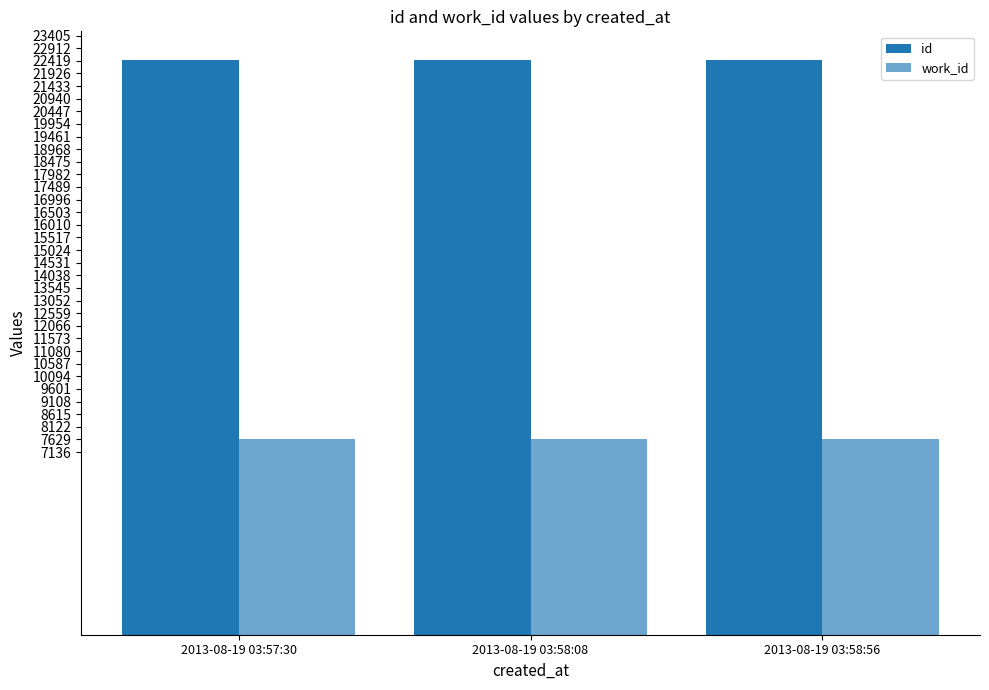

What value does the work_id series have at 2013-08-19 03:58:56?

7629